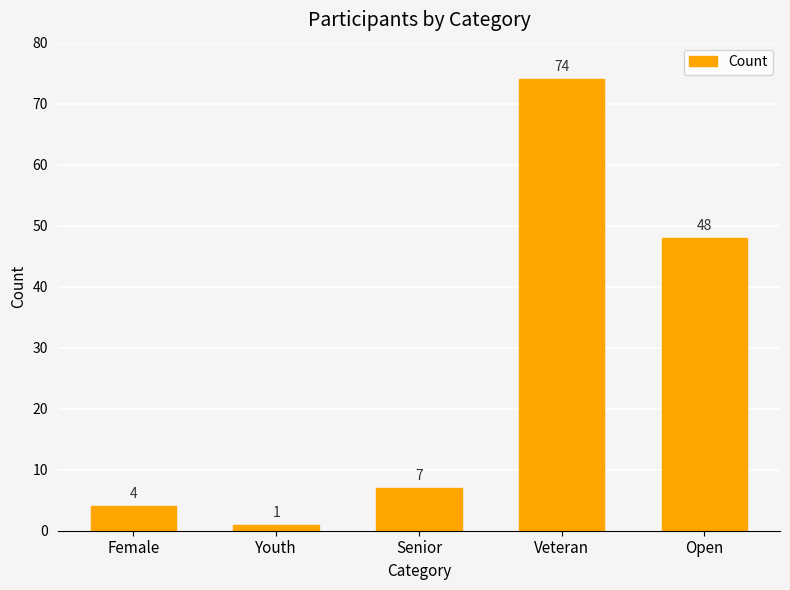

How many bars are there in total?

5